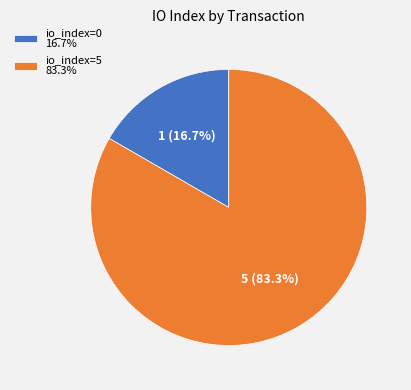

Is it true that io_index=5 is 99% of the pie?

False